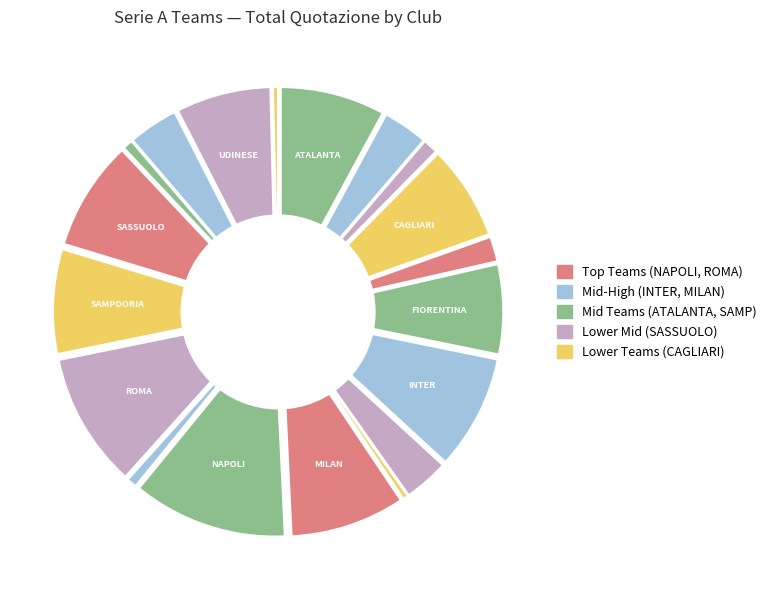

To the nearest percent, what portion does JUVENTUS represent?

3%